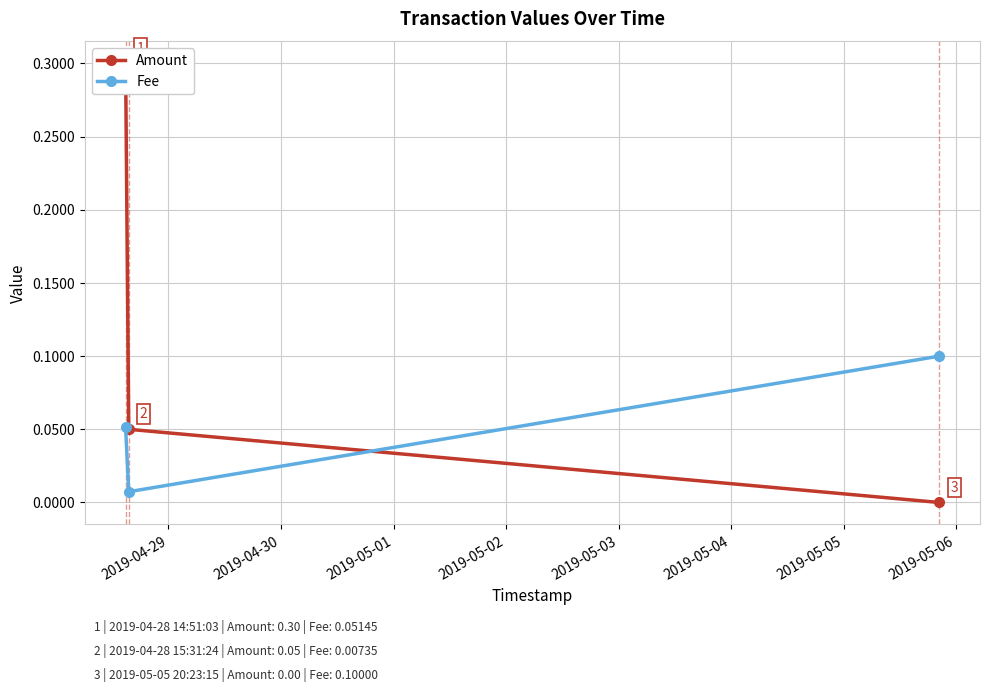

What are all the series names shown in the legend?

Amount, Fee